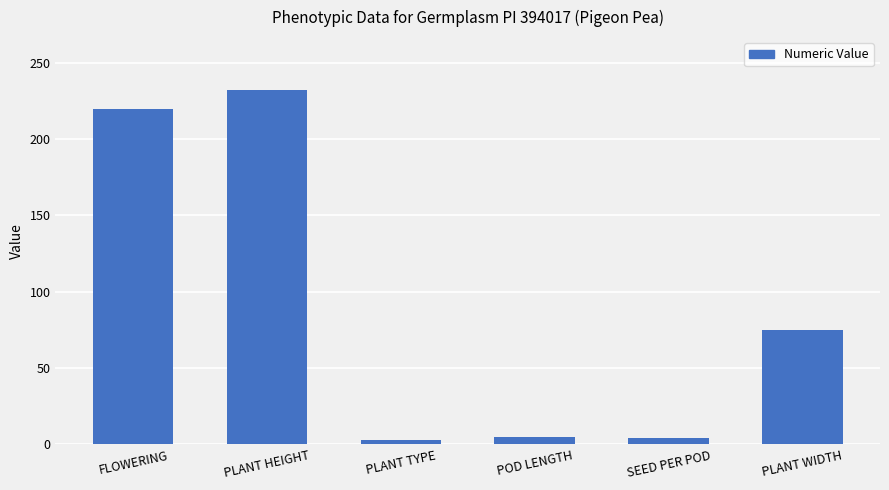

Is it true that the value at PLANT WIDTH is 47?

False